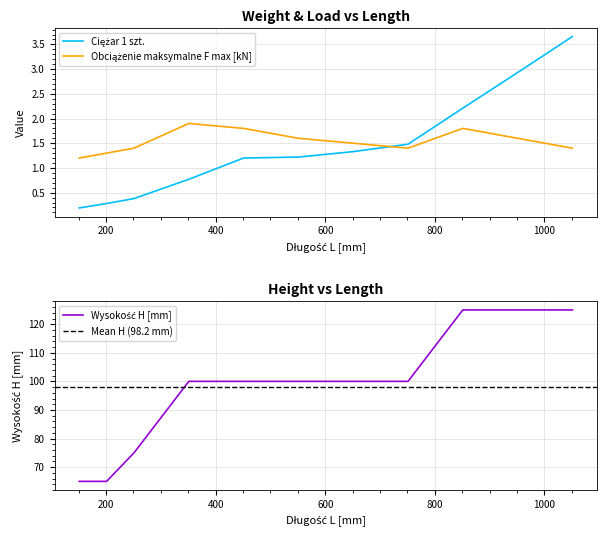

The Ciężar 1 szt. series shows 0.8 at 351. True or false?

True